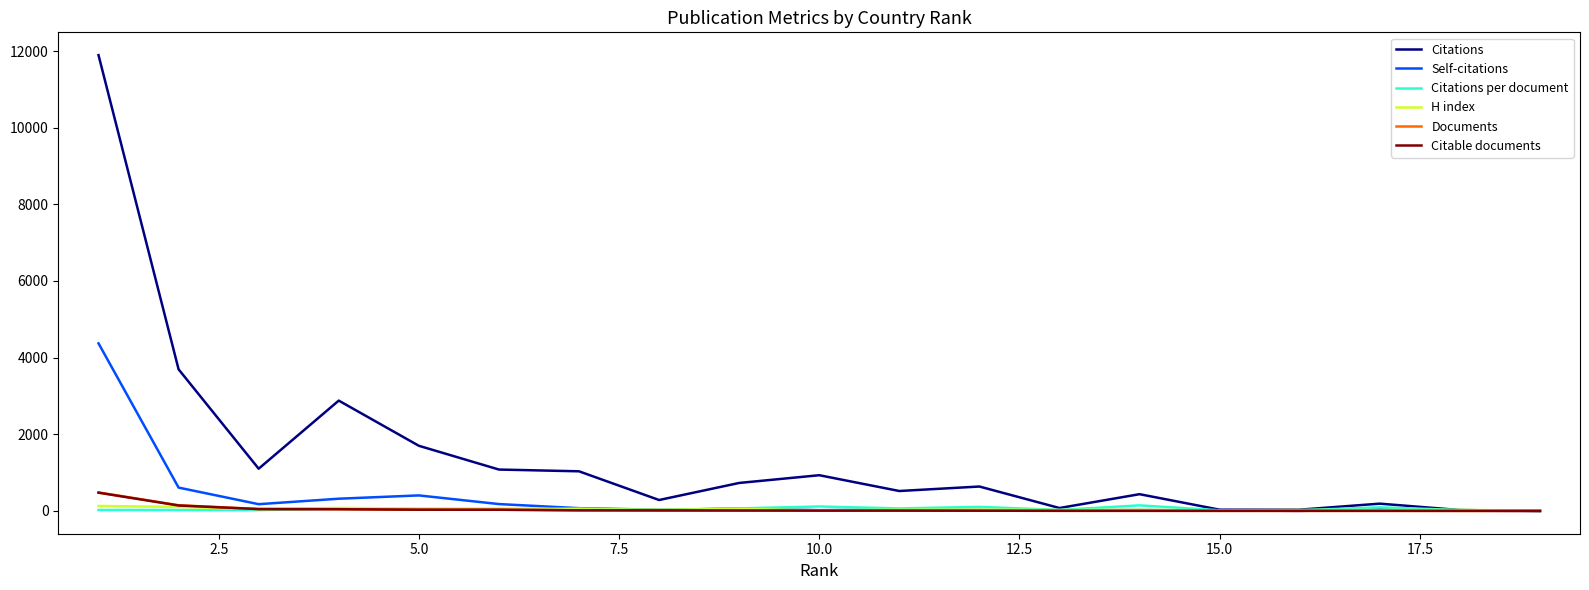

What are all the series names shown in the legend?

Citations, Self-citations, Citations per document, H index, Documents, Citable documents